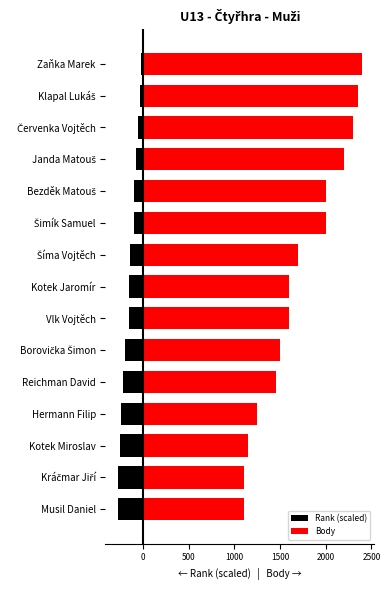

How many bars are there in each group?

2